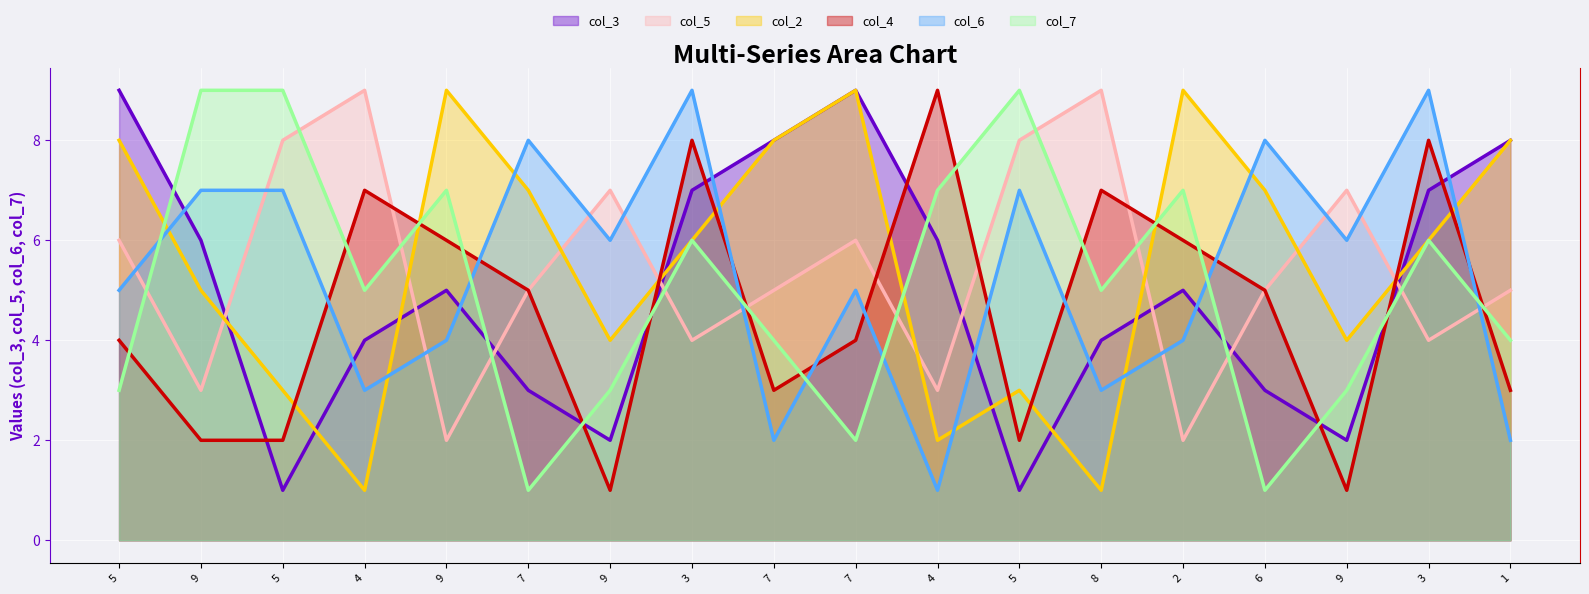

What is the approximate value of col_3 at 8?

4